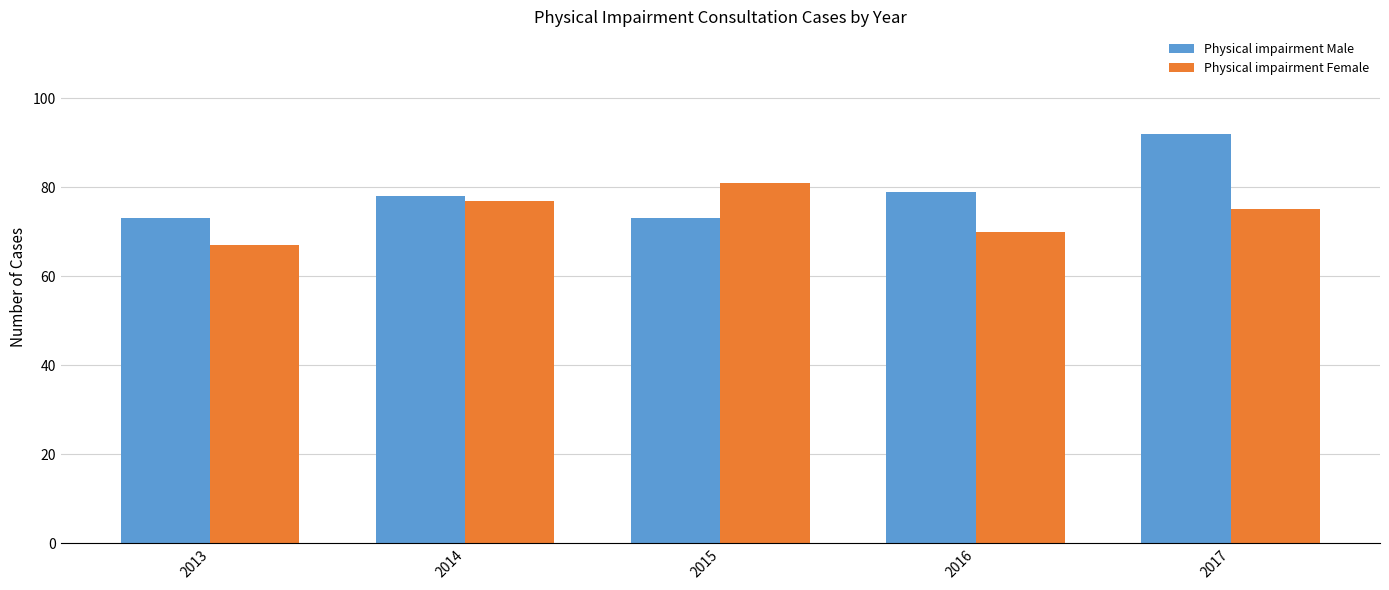

Is the value of Physical impairment Female at 2017 greater than the value of Physical impairment Male at 2013?

Yes